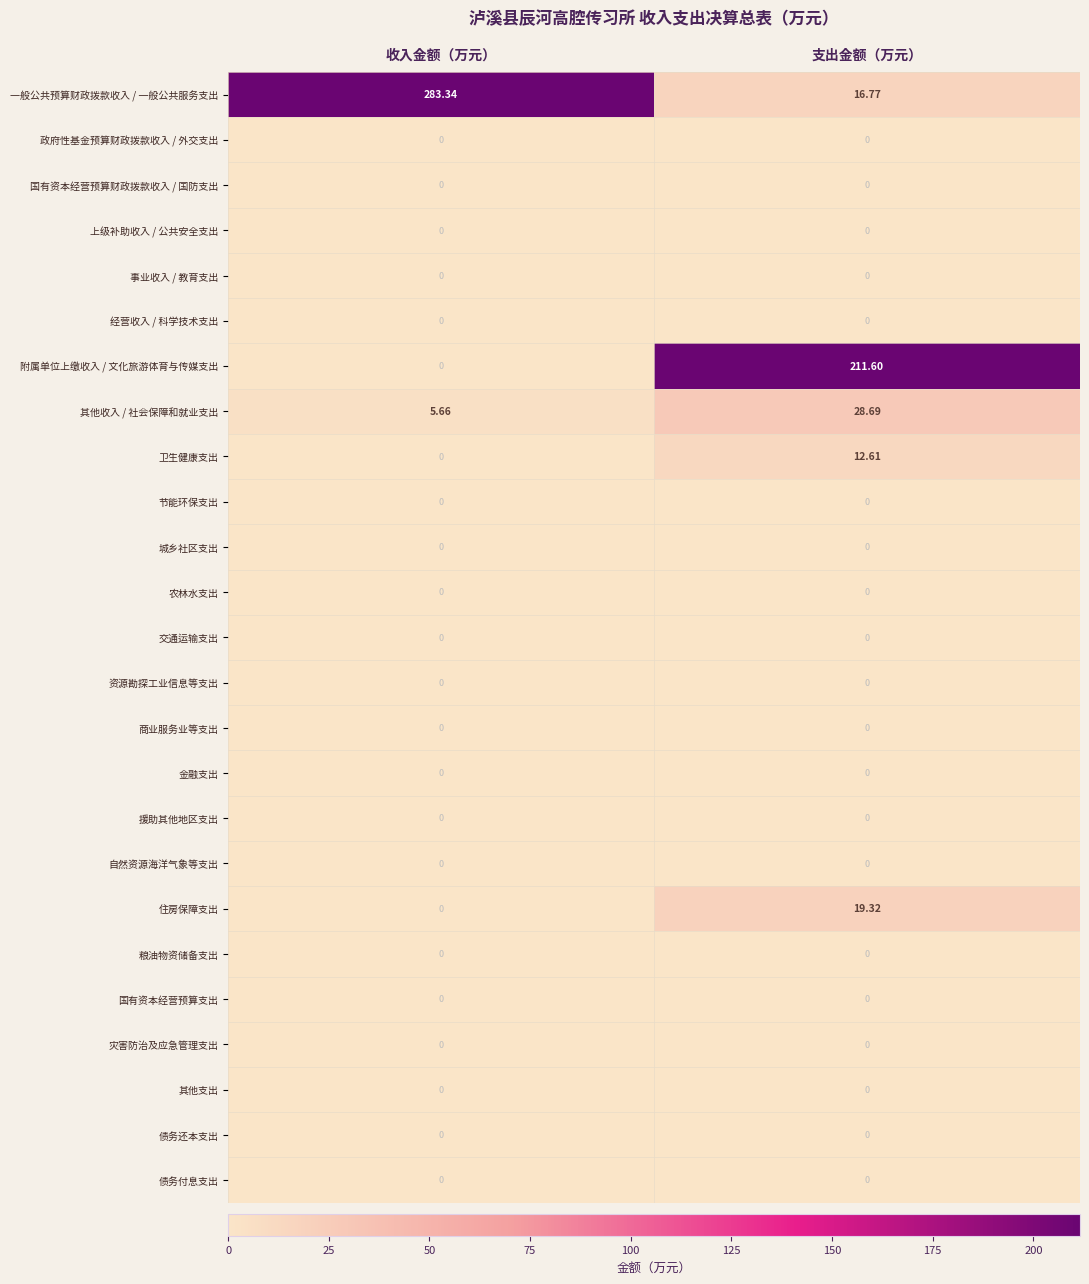

Which series has the largest total across all categories?

一般公共预算财政拨款收入 / 一般公共服务支出